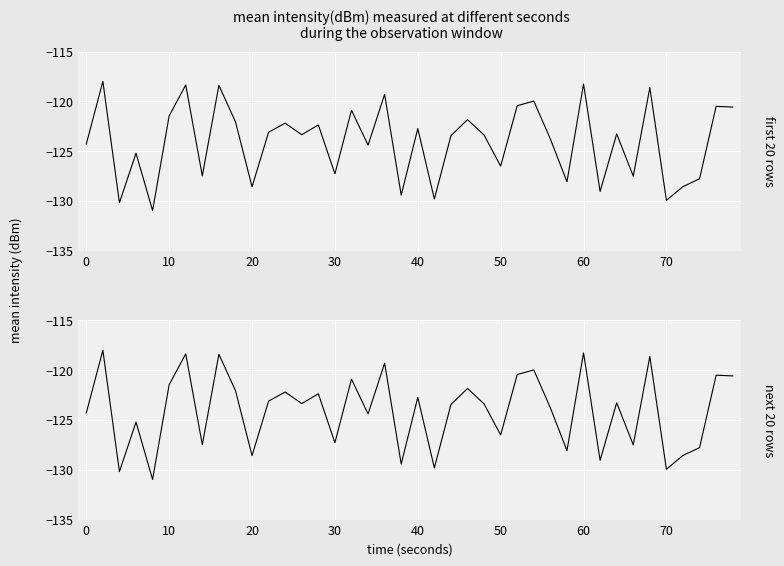

At how many categories does at least one series exceed -122?

13